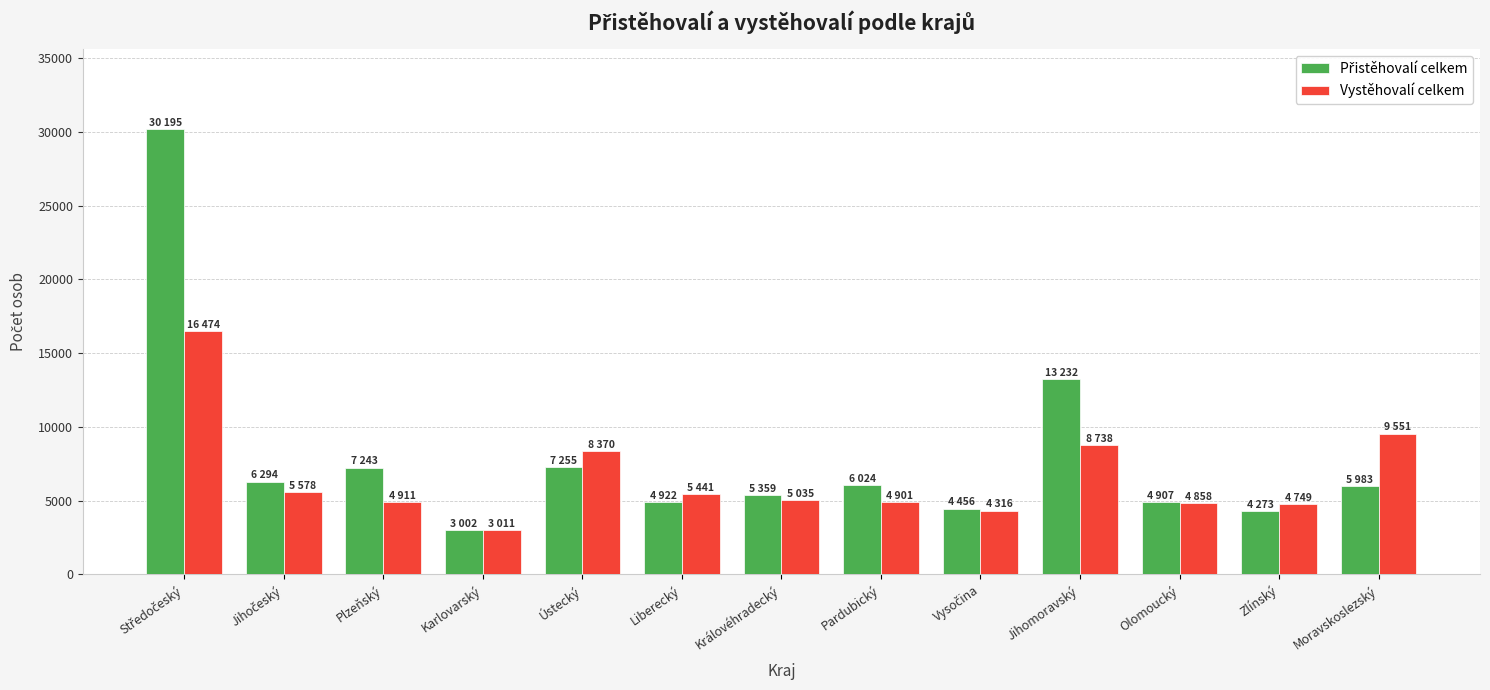

Are the bars grouped side by side (vs. stacked)?

Yes